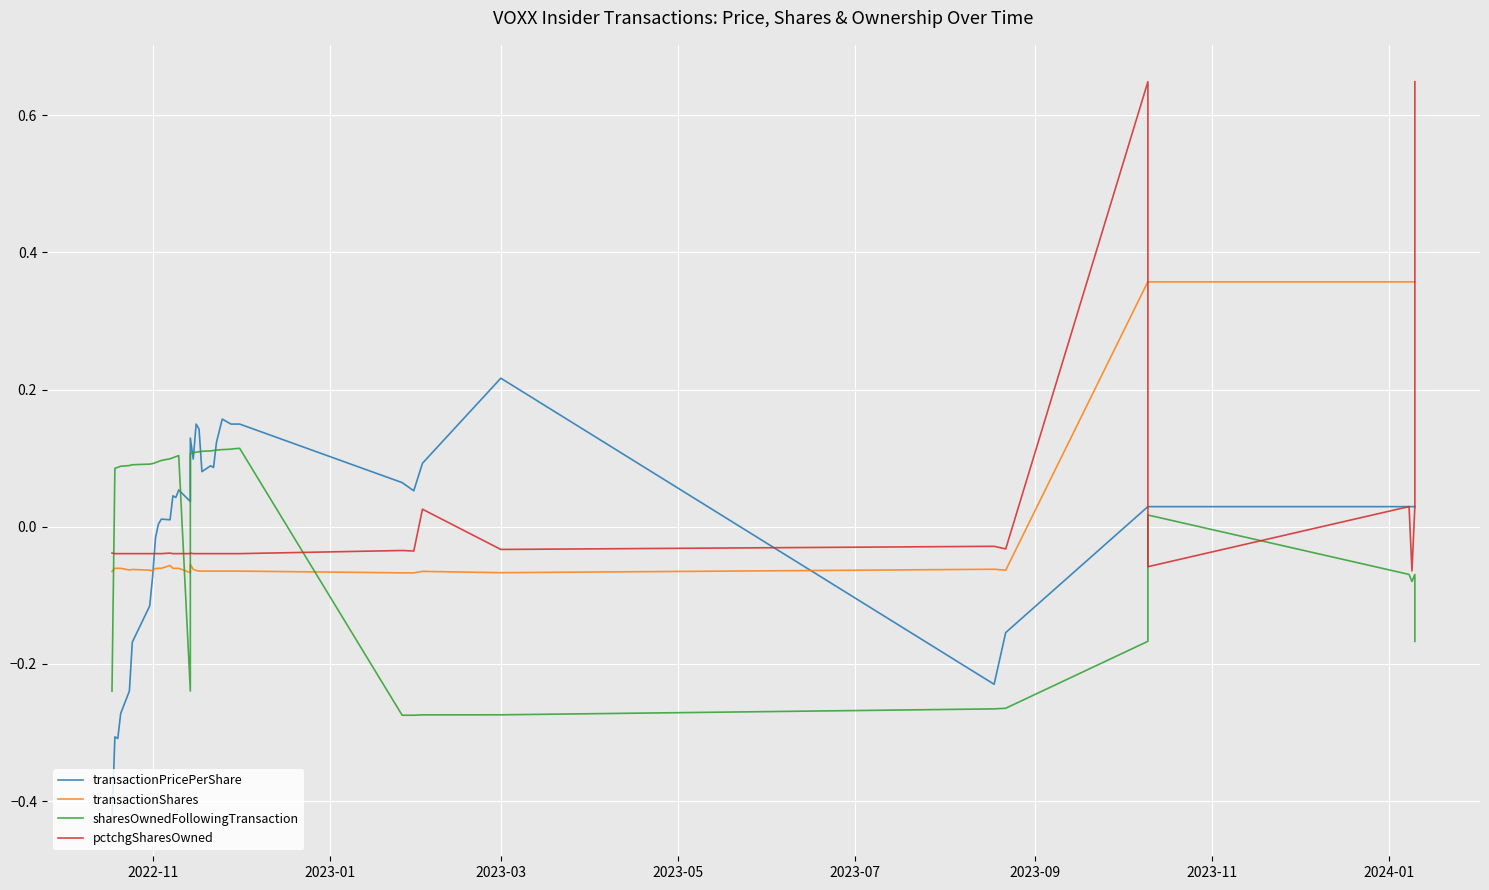

True or false: pctchgSharesOwned and transactionShares intersect in this chart.

True